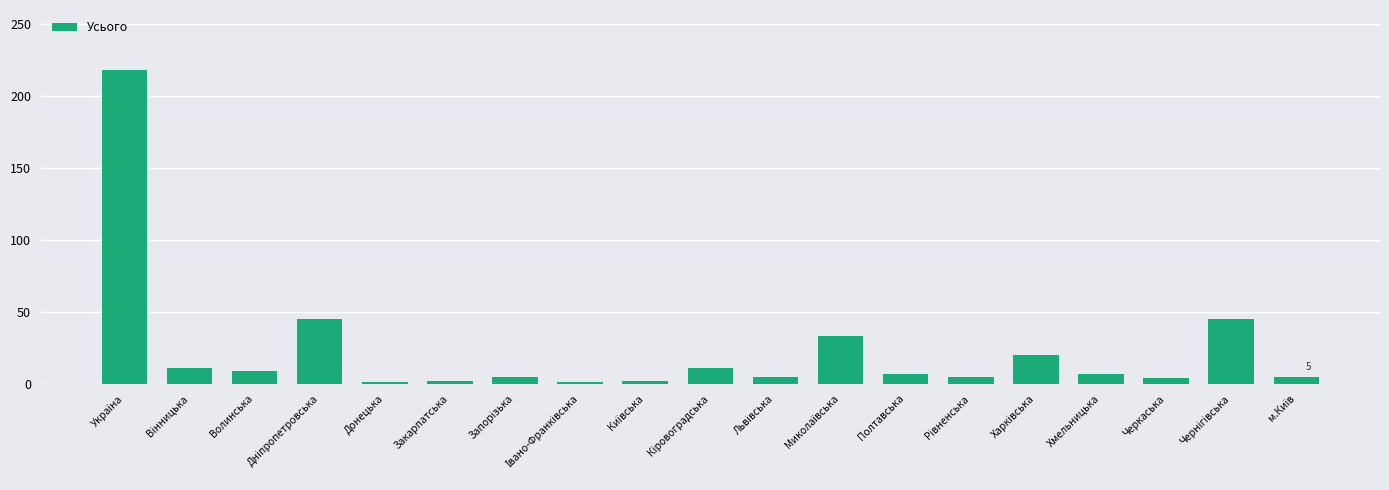

What position from the right is Полтавська?

7